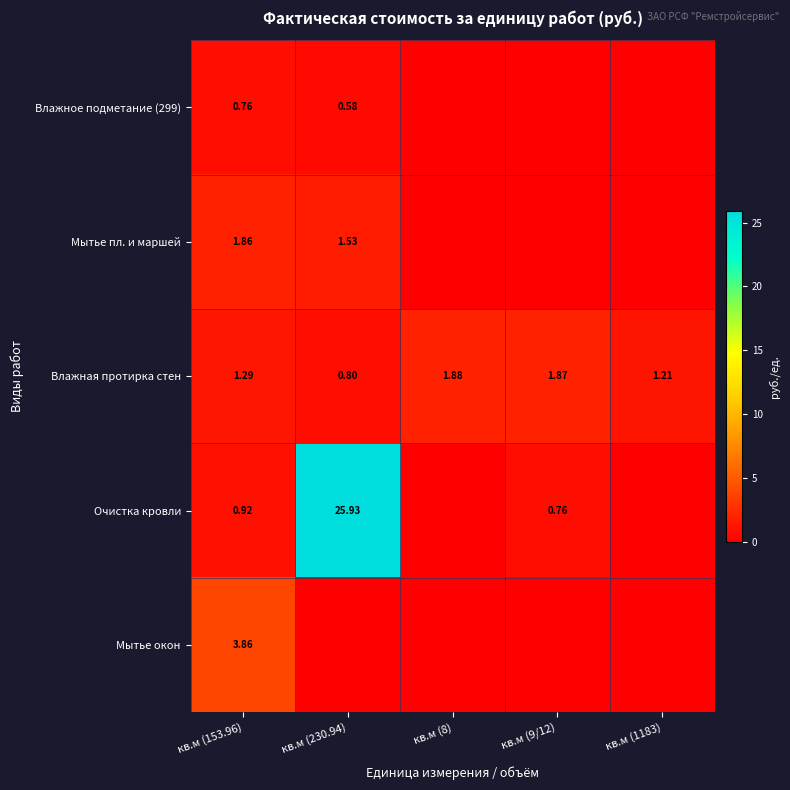

What is the difference between the second highest and second lowest values in the Мытье пл. и маршей series?

1.5